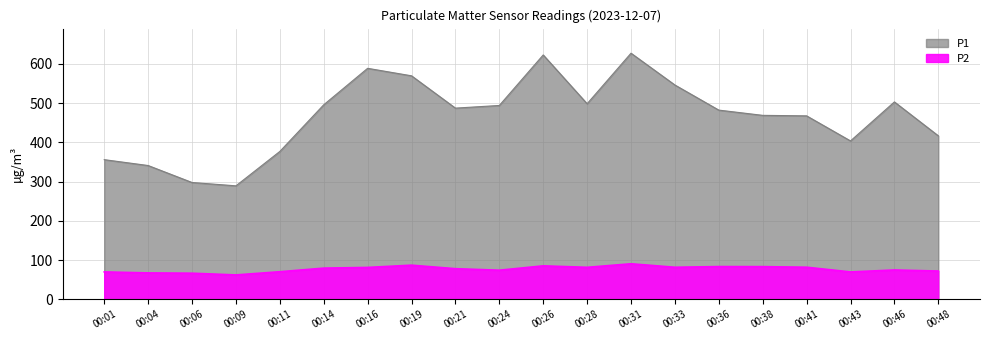

Which series has the largest range (max minus min)?

P1